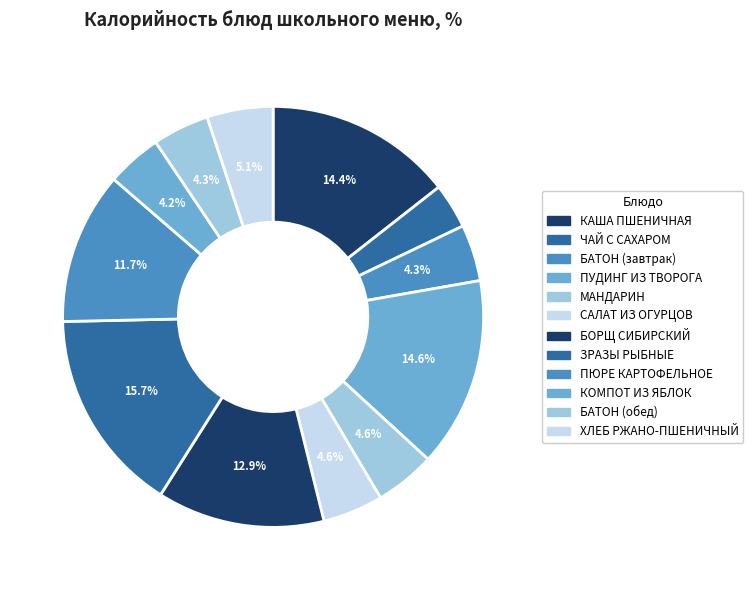

To the nearest percent, what is the difference between the largest and smallest slice percentages?

12%